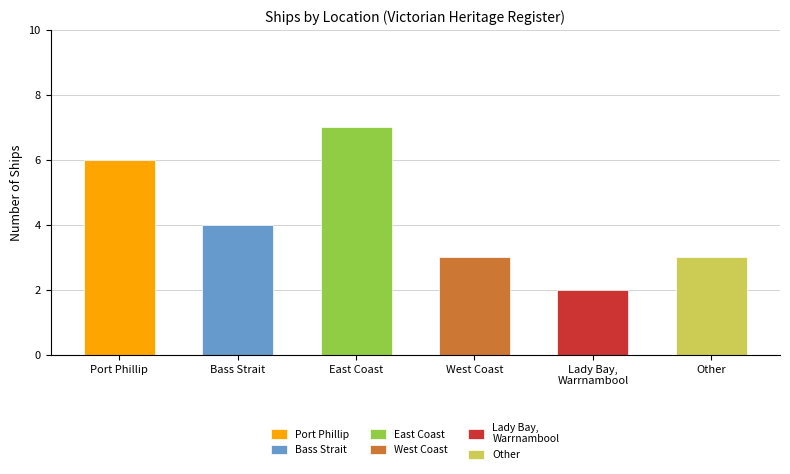

The chart shows a value of 2 at East Coast. True or false?

False